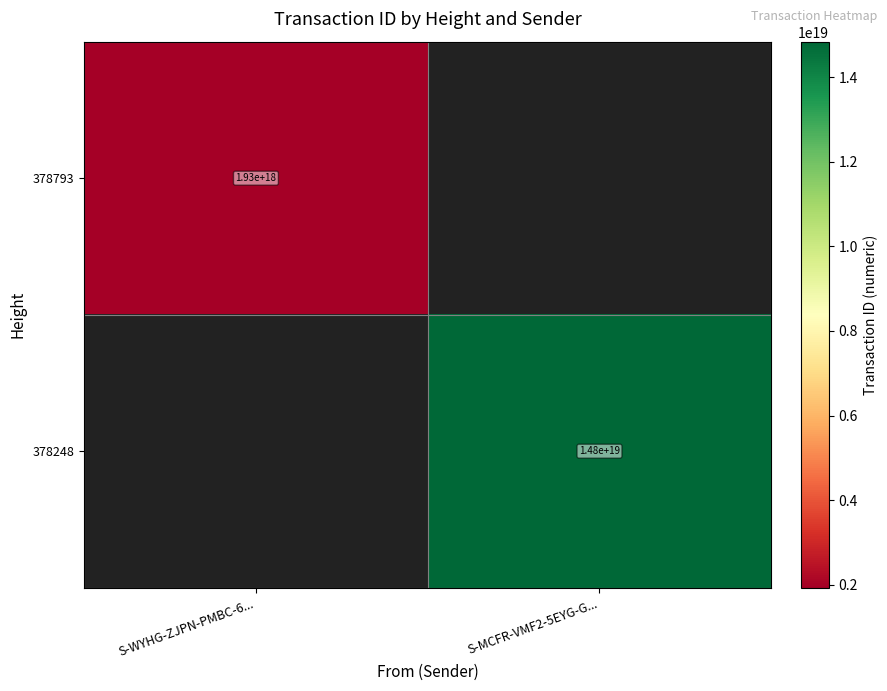

Is the value of 378793 at S-WYHG-ZJPN-PMBC-6... greater than the value of 378248 at S-MCFR-VMF2-5EYG-G...?

No